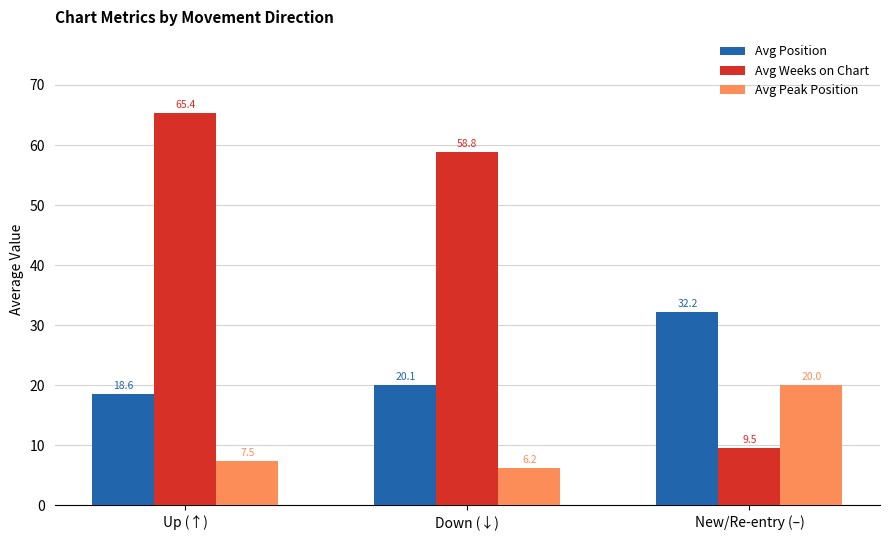

The Avg Peak Position series shows 2.3 at Down (↓). True or false?

False